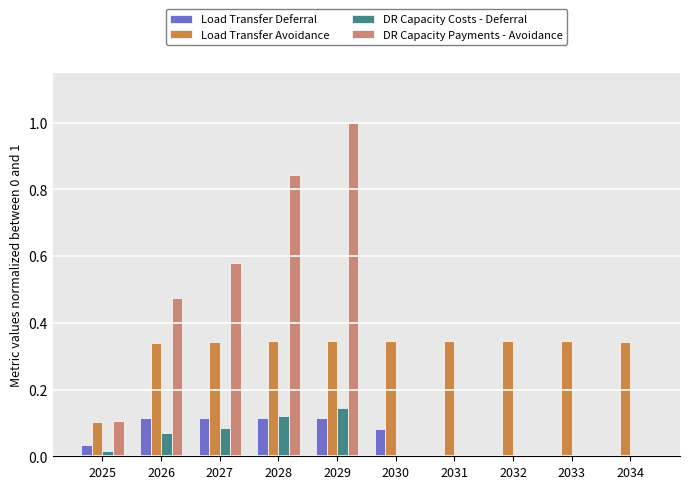

Between 2029 and 2031, which series saw the biggest shift?

DR Capacity Payments - Avoidance